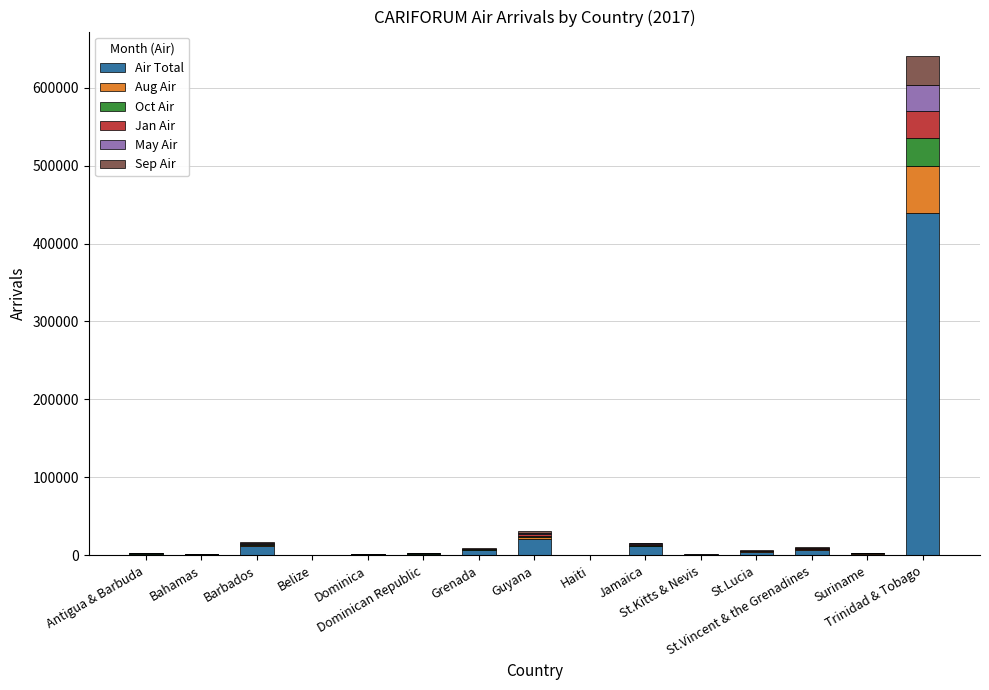

Does the chart contain stacked bars?

Yes